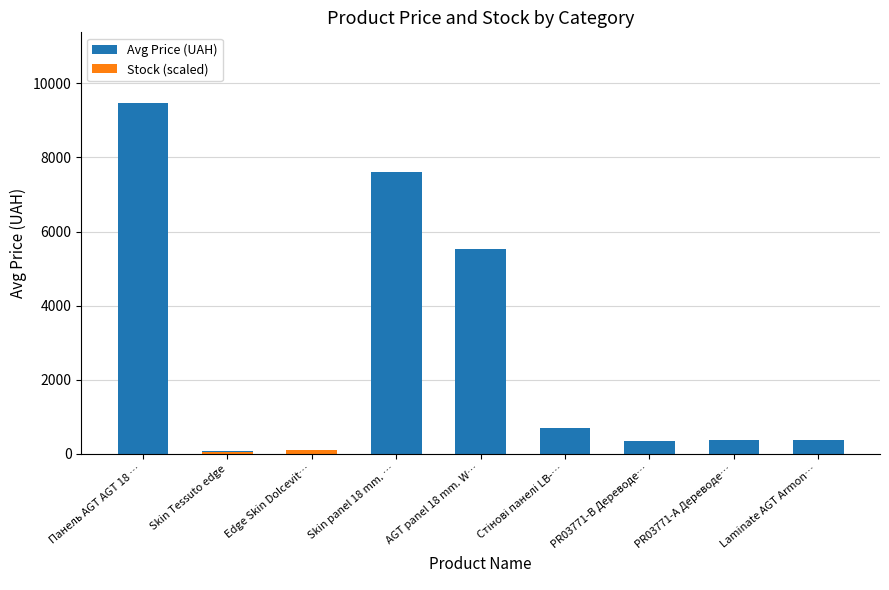

Reading left to right, transcribe all the data shown in this chart.

Avg Price (UAH): Панель AGT AGT 18 …=9480.1	Skin Tessuto edge=85.5	Edge Skin Dolcevit…=71.3	Skin panel 18 mm. …=7596.5	AGT panel 18 mm. W…=5527.1	Стінові панелі LB-…=694.3	PR03771-B Дереводе…=359.9	PR03771-А Дереводе…=369.5	Laminate AGT Armon…=380.4
Stock (scaled): Панель AGT AGT 18 …=2.0	Skin Tessuto edge=41.4	Edge Skin Dolcevit…=94.8	Skin panel 18 mm. …=2.0	AGT panel 18 mm. W…=4.7	Стінові панелі LB-…=1.8	PR03771-B Дереводе…=0.3	PR03771-А Дереводе…=0.3	Laminate AGT Armon…=0.0